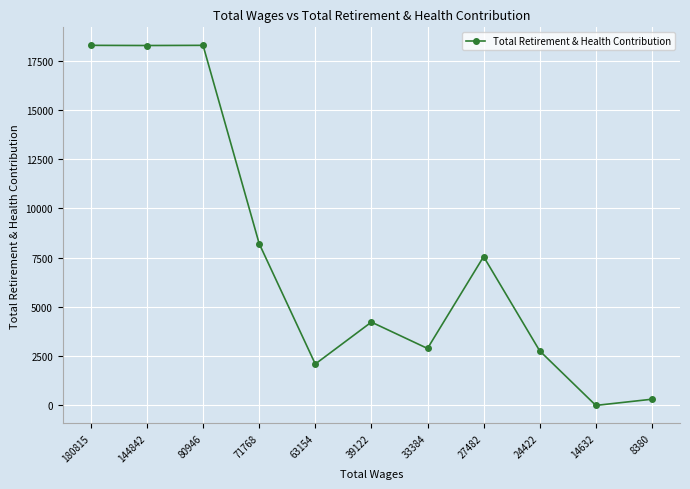

What is the difference between the maximum and minimum values?

18285